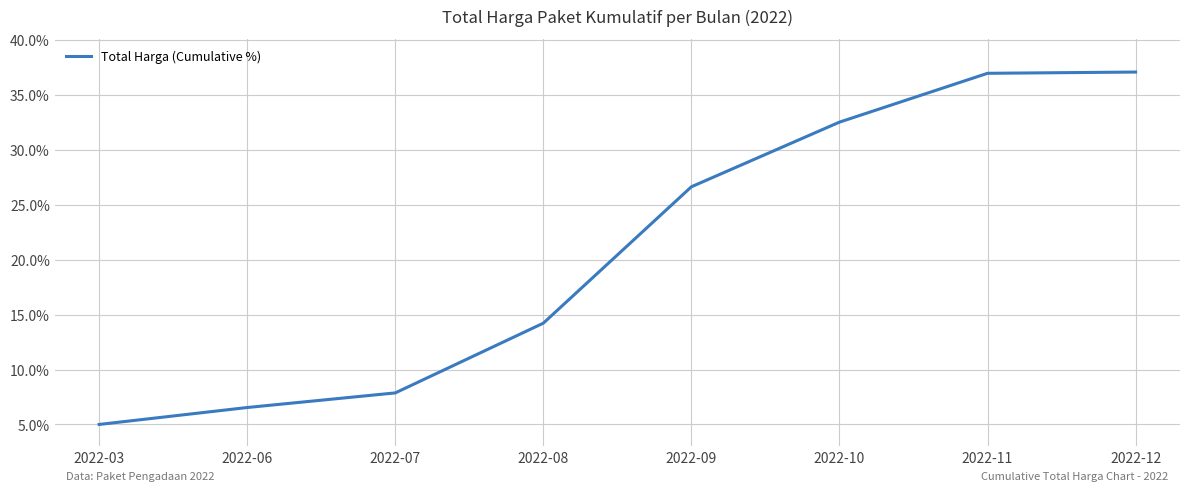

Where is the data nearest to the value 21?

2022-09